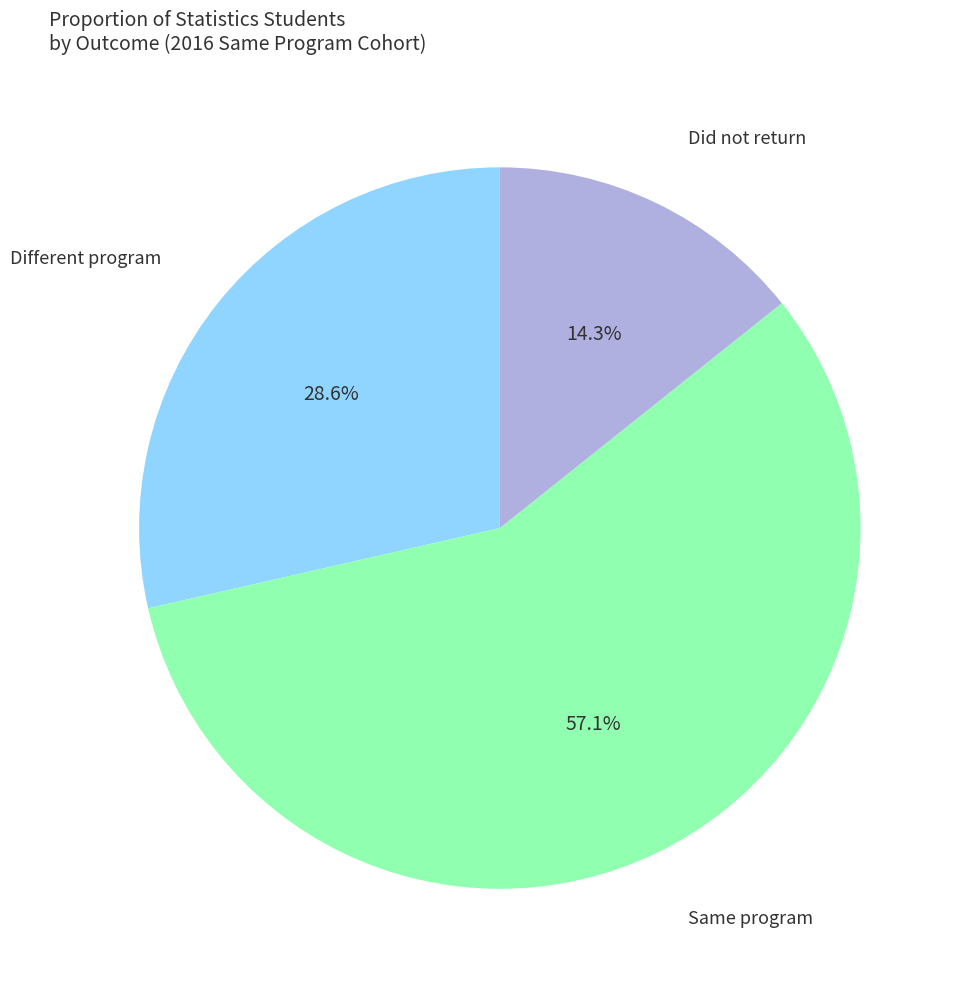

To the nearest percent, what is the average slice percentage?

33%